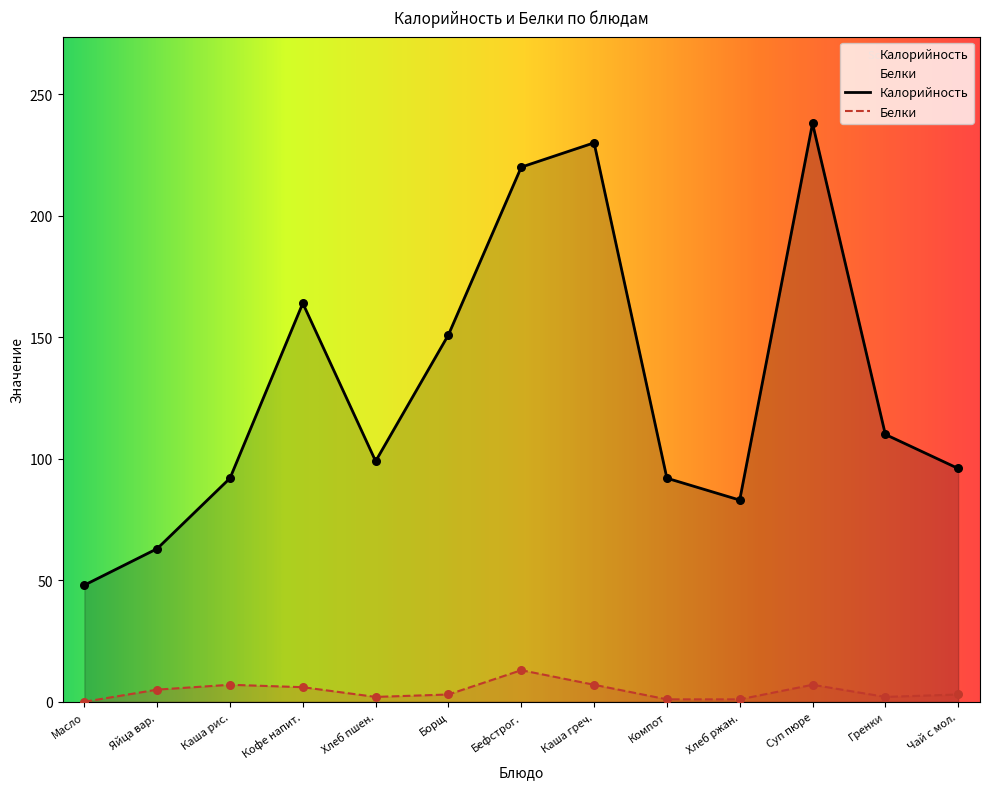

Approximately how many times larger is the value at Компот compared to Борщ?

0.6